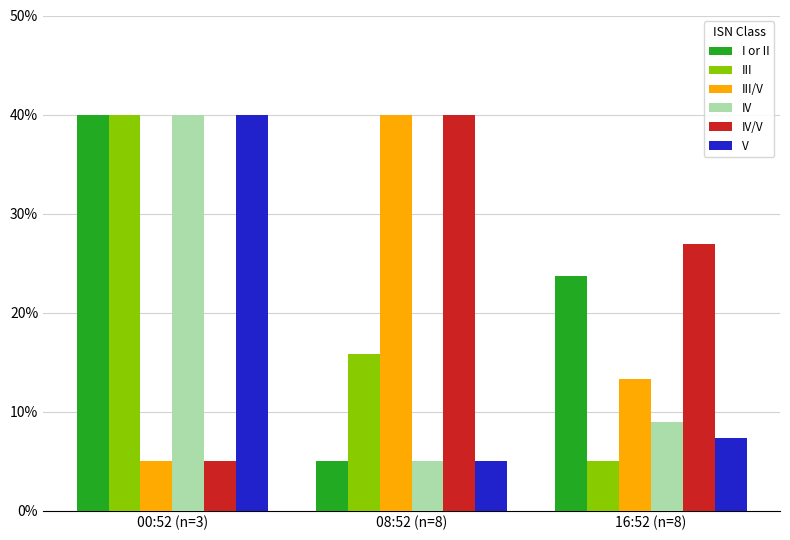

How many IV/V values are between 5 and 40?

3